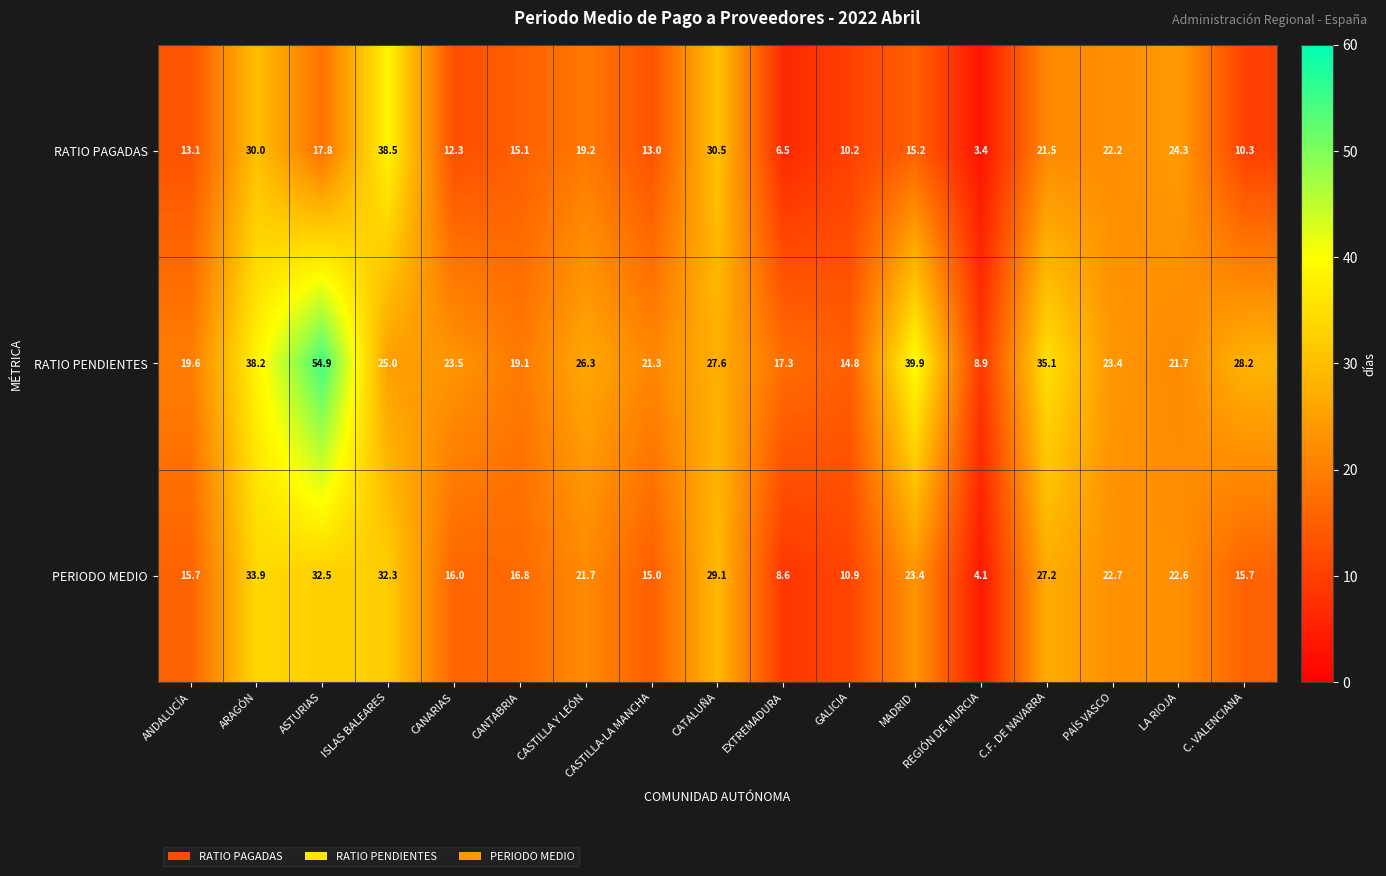

What is the average value of the RATIO PAGADAS series?

17.8